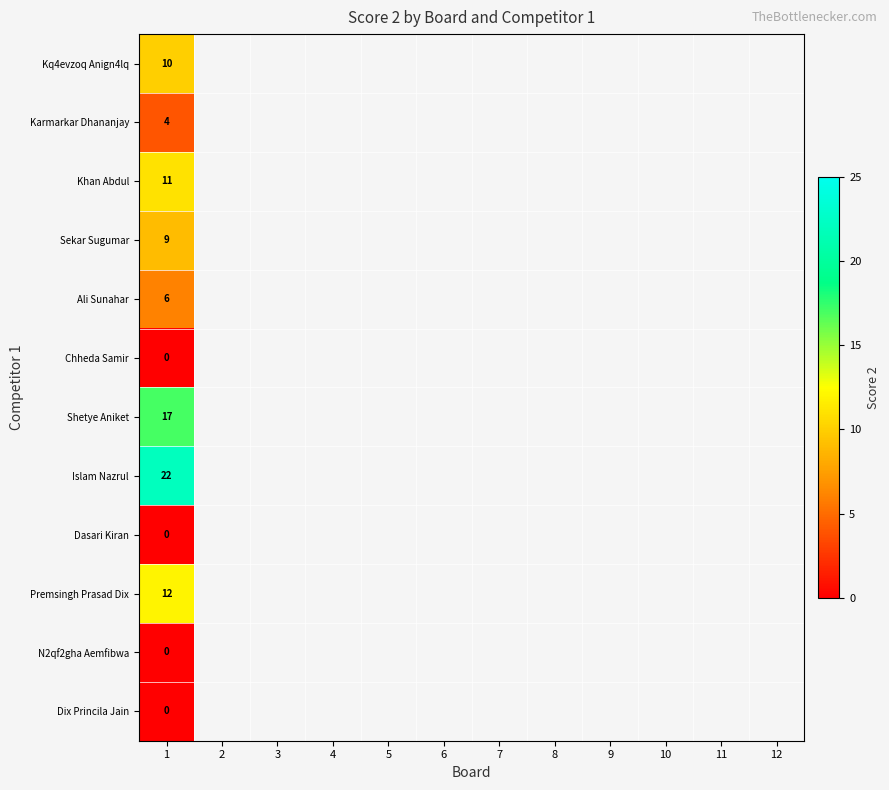

Which has a higher value, 3 or 6?

6